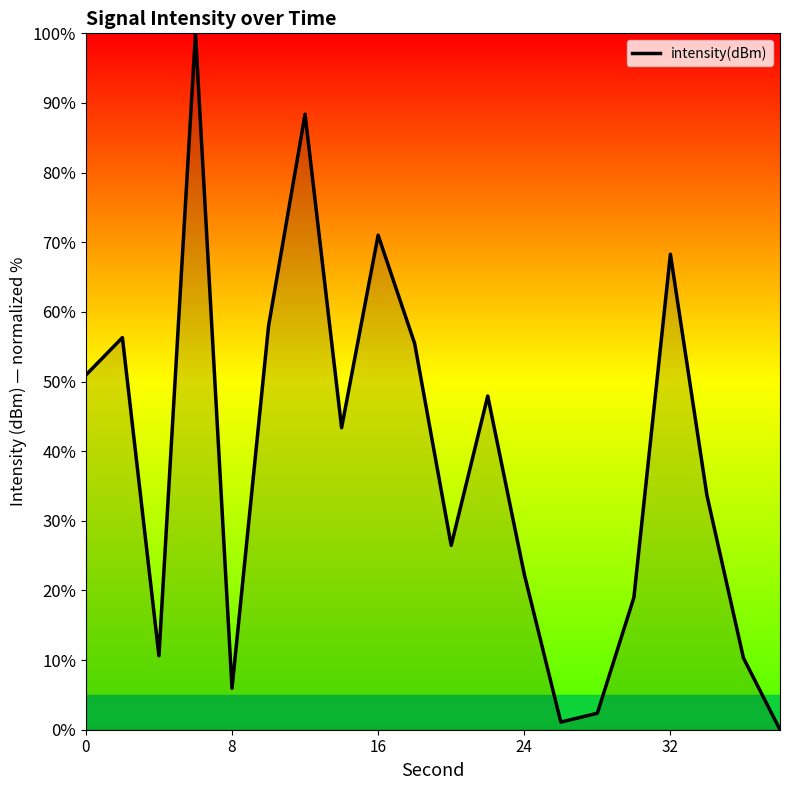

What is the difference between the maximum and minimum values?

100.0